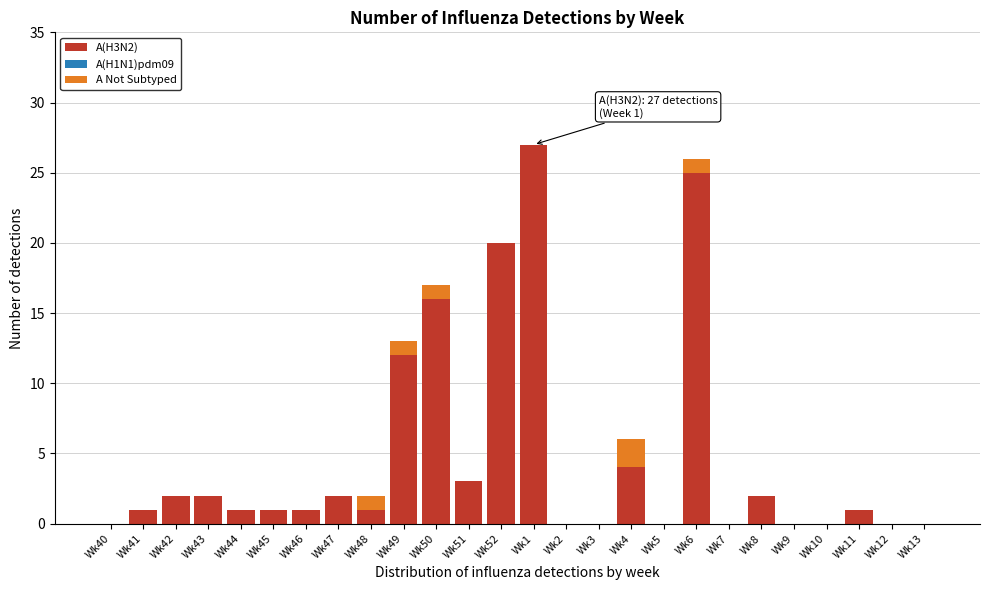

Is it true that A(H3N2) equals 10 at Wk5?

False